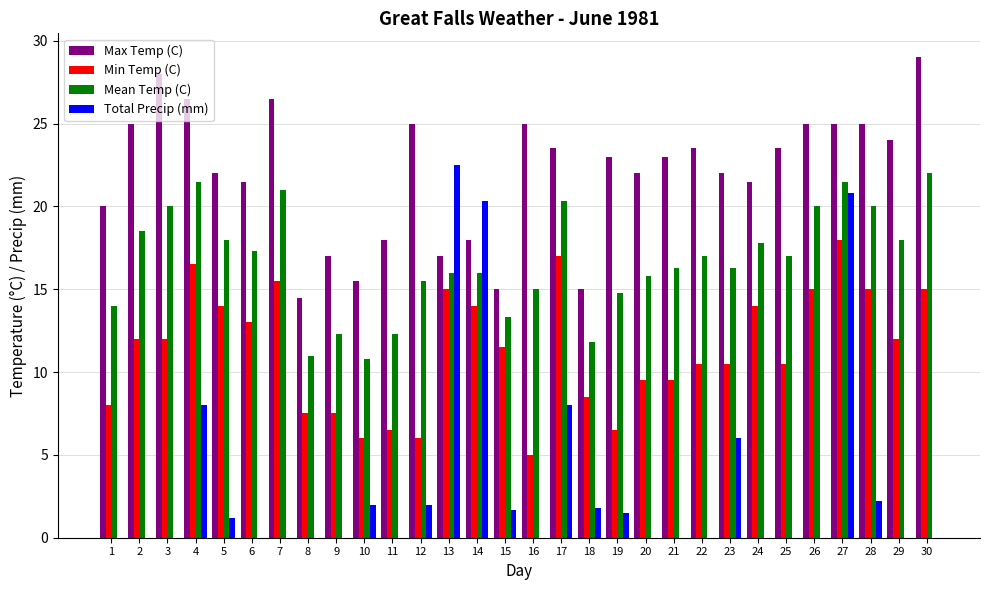

True or false: Total Precip (mm) has a value of 1.5 at 19.

True